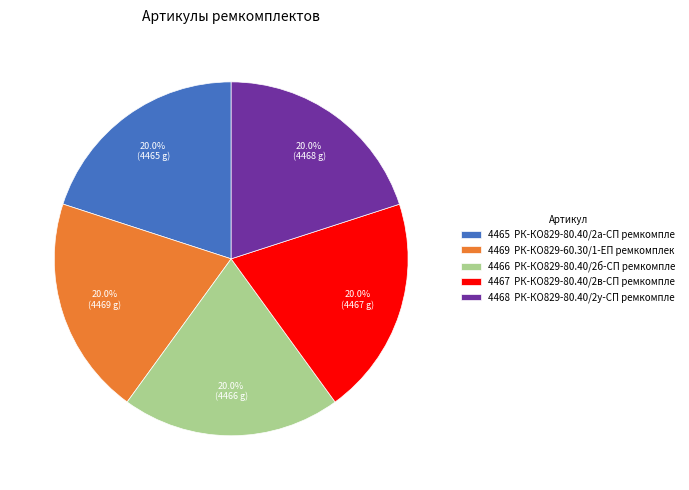

How many segments does this pie chart have?

5